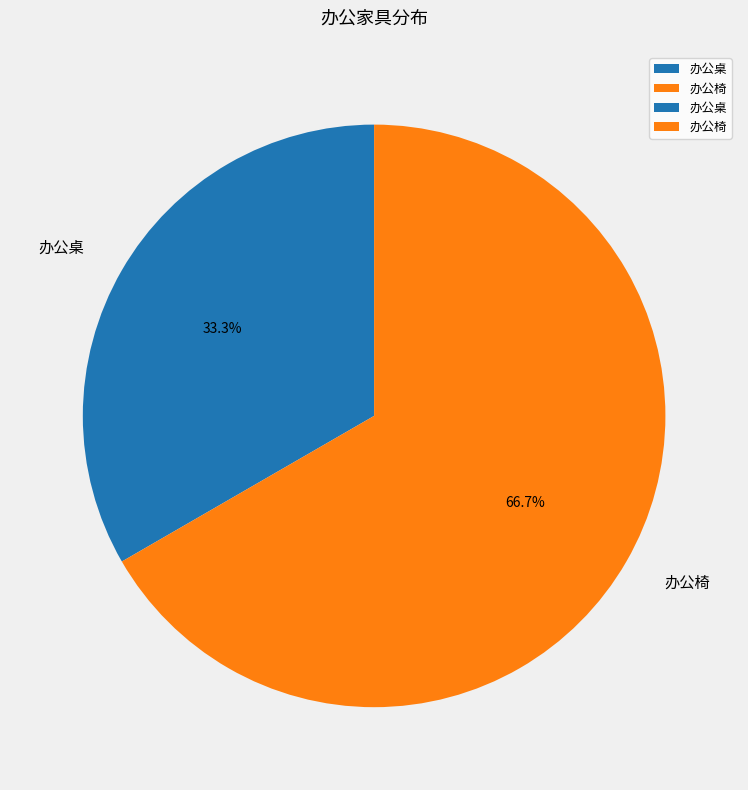

To the nearest percent, what percentage of the pie is 办公椅?

67%